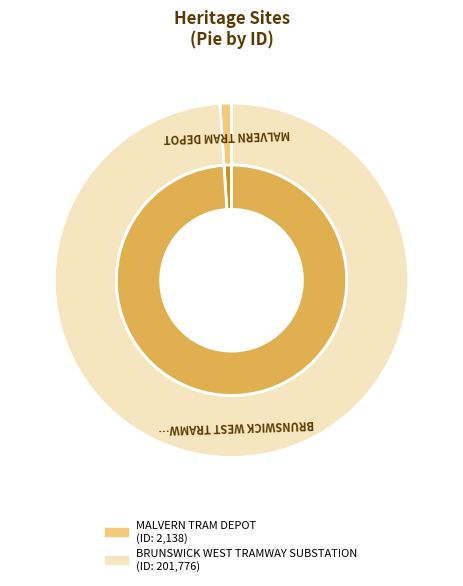

To the nearest percent, what portion does BRUNSWICK WEST TRAMWAY SUBSTATION represent?

99%